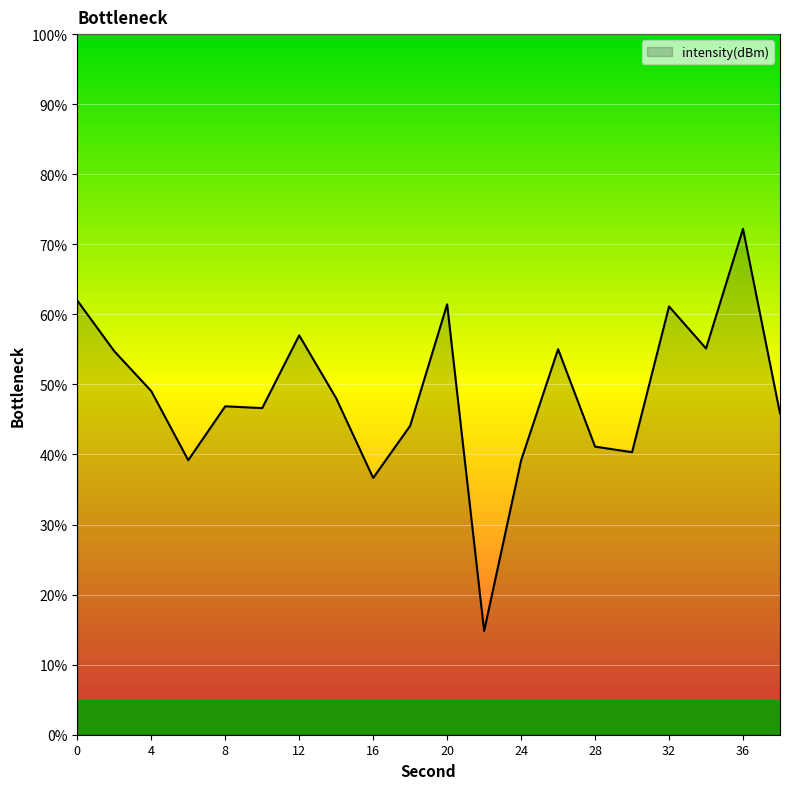

What is the maximum value shown in the chart?

72.2